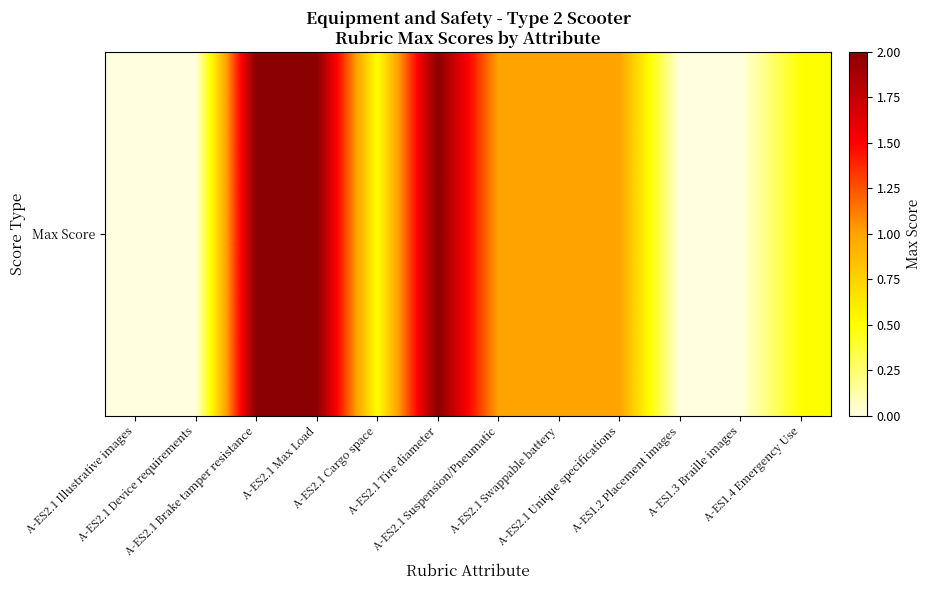

Reading left to right, extract all data points from this chart.

0.0	0.0	2.0	2.0	0.5	2.0	1.0	1.0	1.0	0.0	0.0	0.5